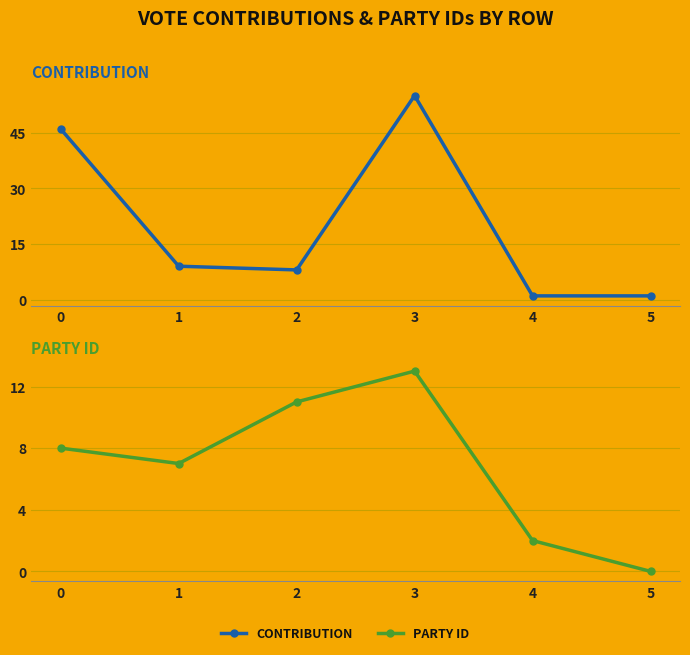

What is the maximum value for PARTY ID?

13